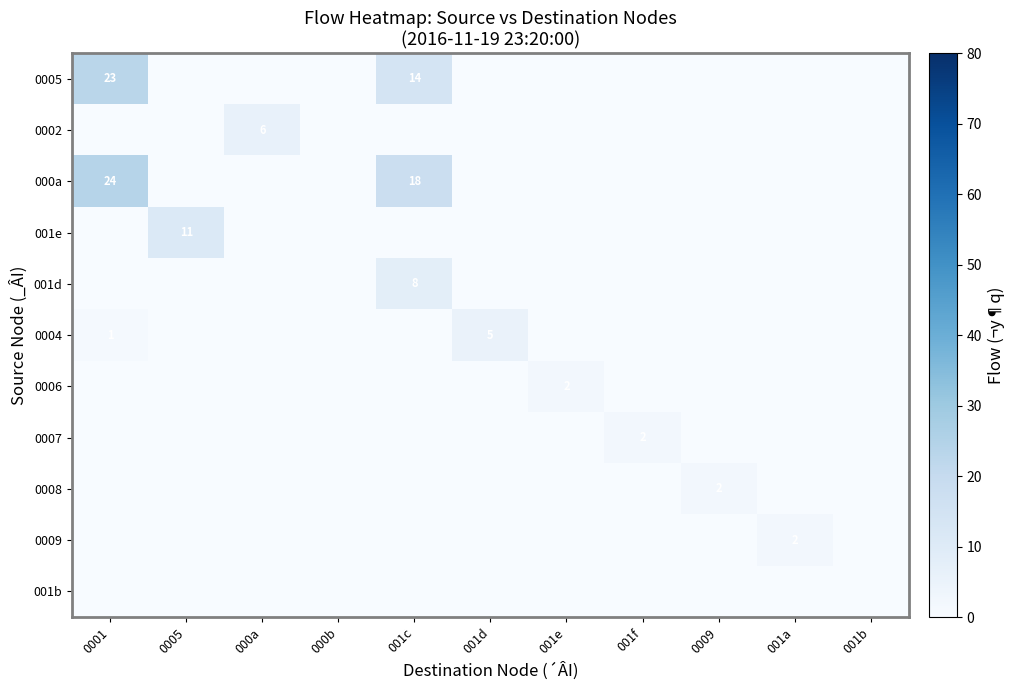

Which has a higher value, 0001 or 0005?

0001